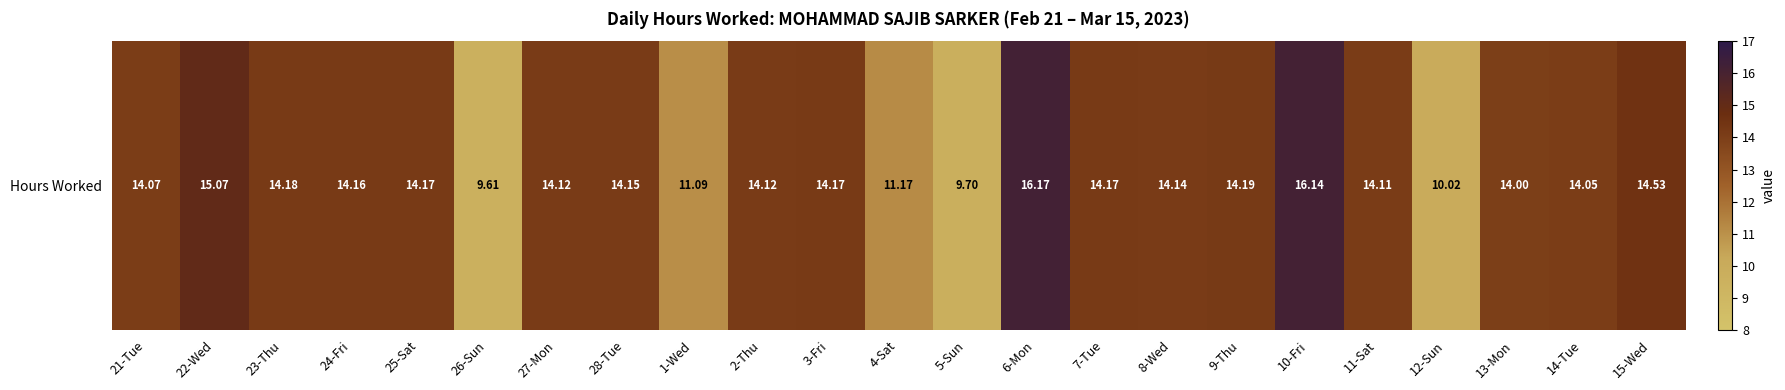

Reading left to right, list all the values displayed in this chart.

21-Tue=14.1	22-Wed=15.1	23-Thu=14.2	24-Fri=14.2	25-Sat=14.2	26-Sun=9.6	27-Mon=14.1	28-Tue=14.2	1-Wed=11.1	2-Thu=14.1	3-Fri=14.2	4-Sat=11.2	5-Sun=9.7	6-Mon=16.2	7-Tue=14.2	8-Wed=14.1	9-Thu=14.2	10-Fri=16.1	11-Sat=14.1	12-Sun=10.0	13-Mon=14.0	14-Tue=14.1	15-Wed=14.5